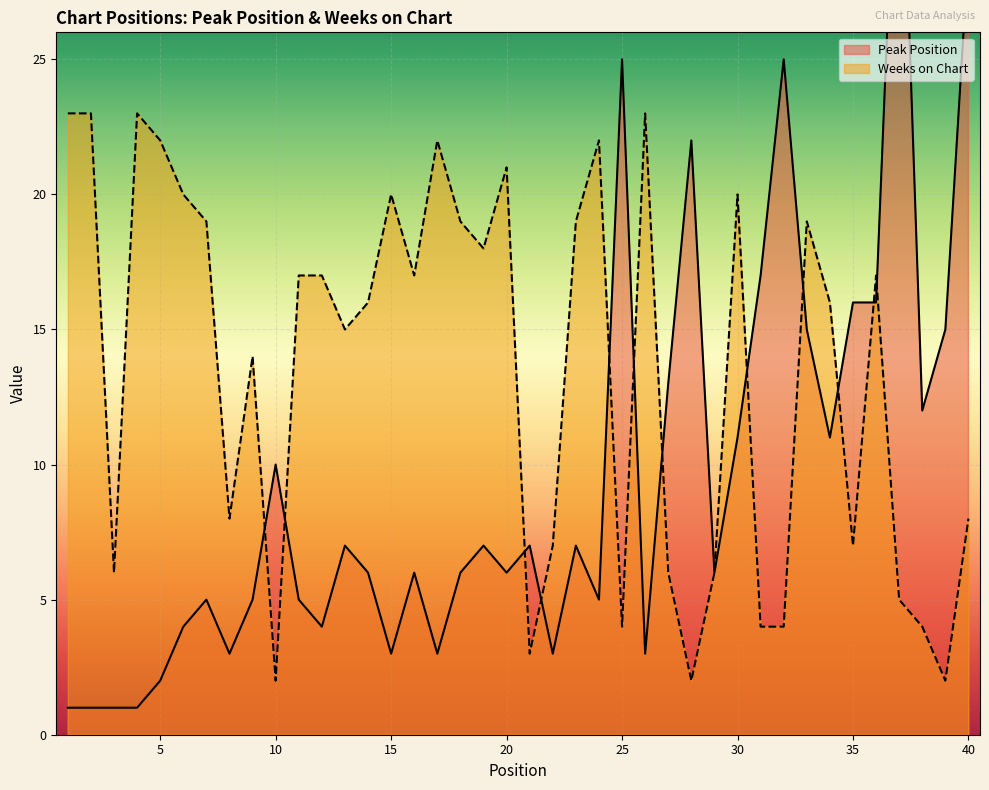

At how many categories does at least one series exceed 24?

4